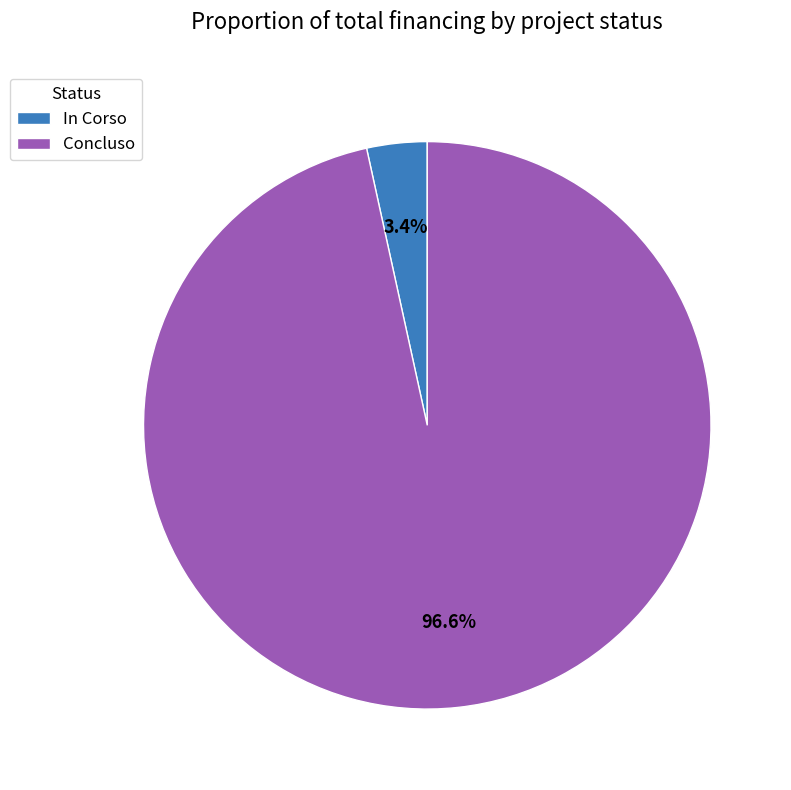

Which category has the biggest portion of the pie?

Concluso